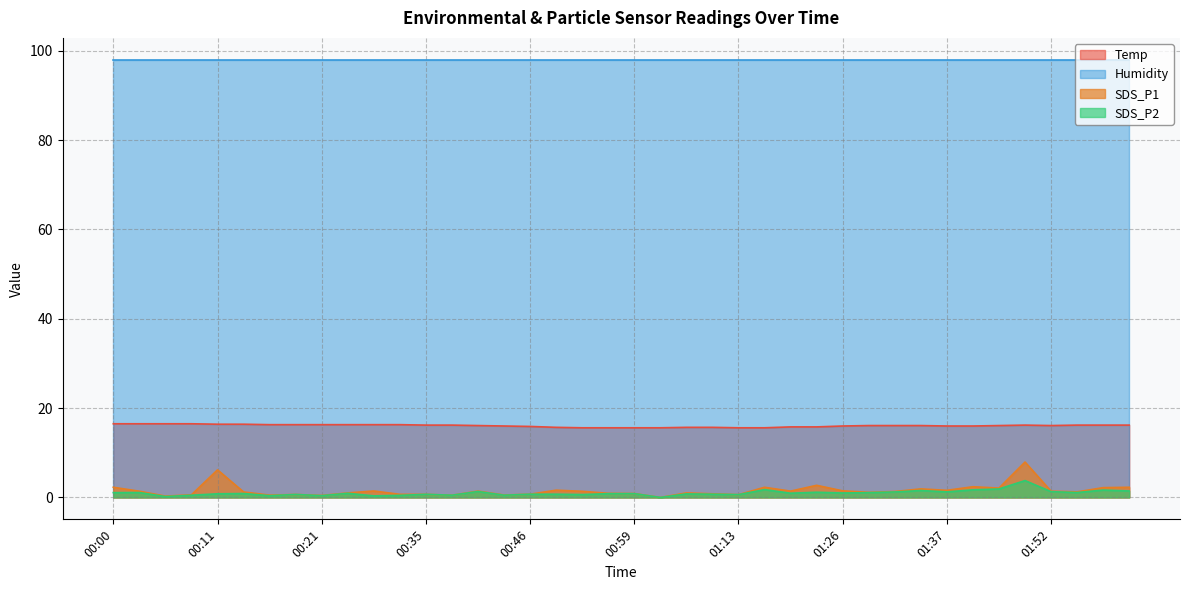

Which category has the lowest value in the Temp series?

00:54